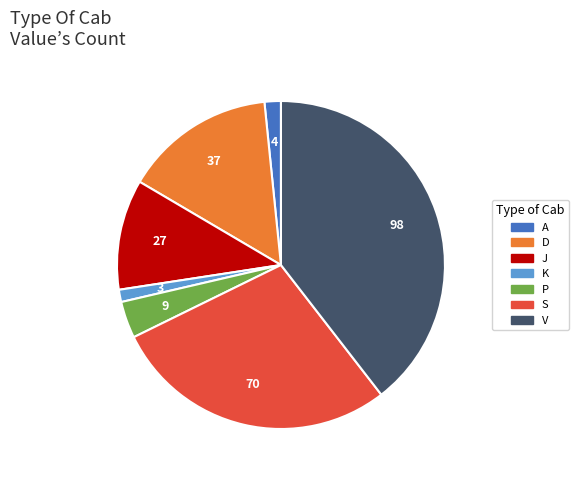

Count the number of slices in the pie.

7